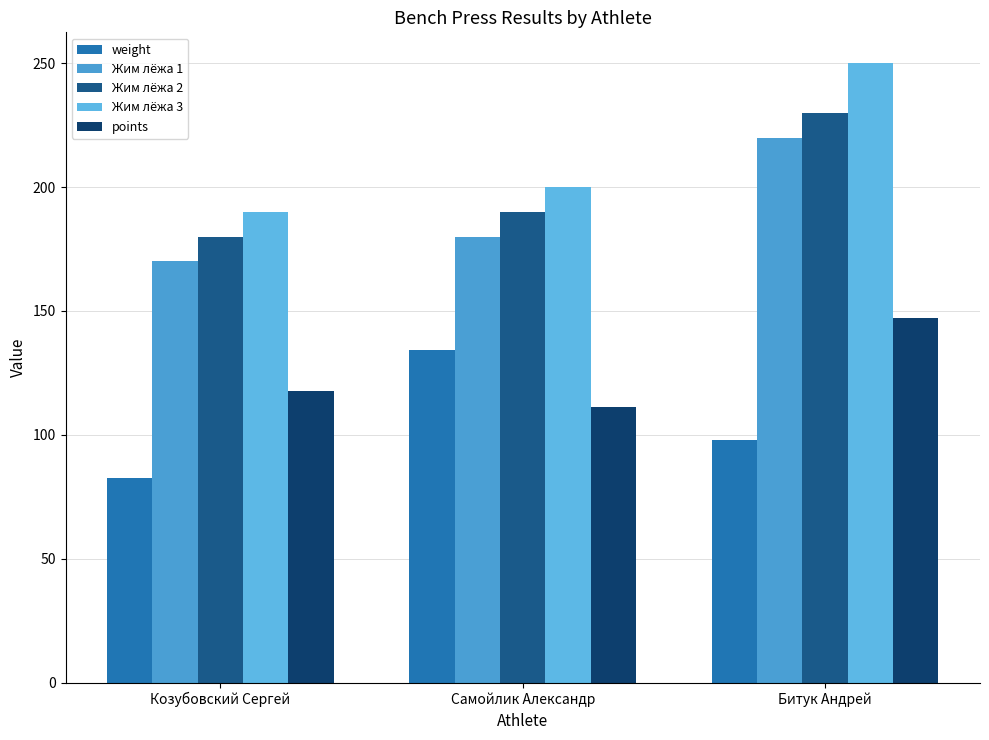

What value does the Жим лёжа 2 series have at Битук Андрей?

230.0